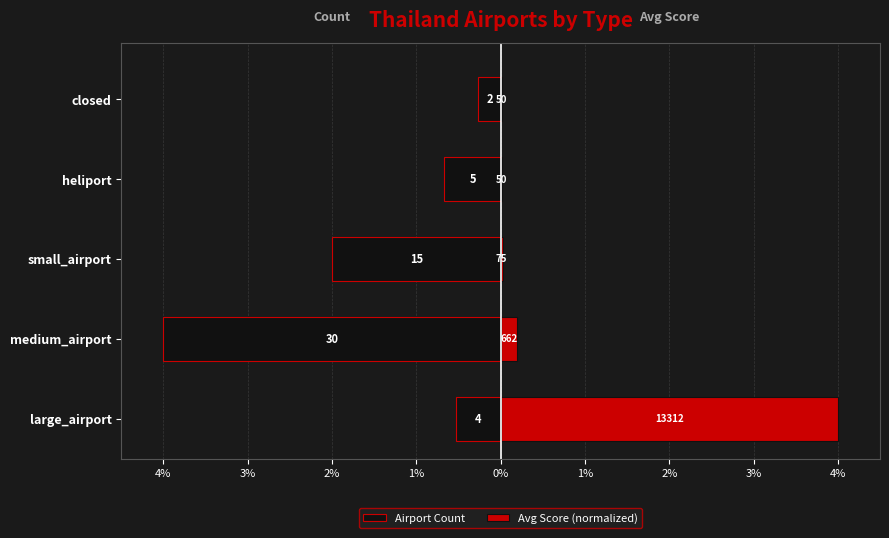

The Airport Count series shows -2.0 at small_airport. True or false?

True